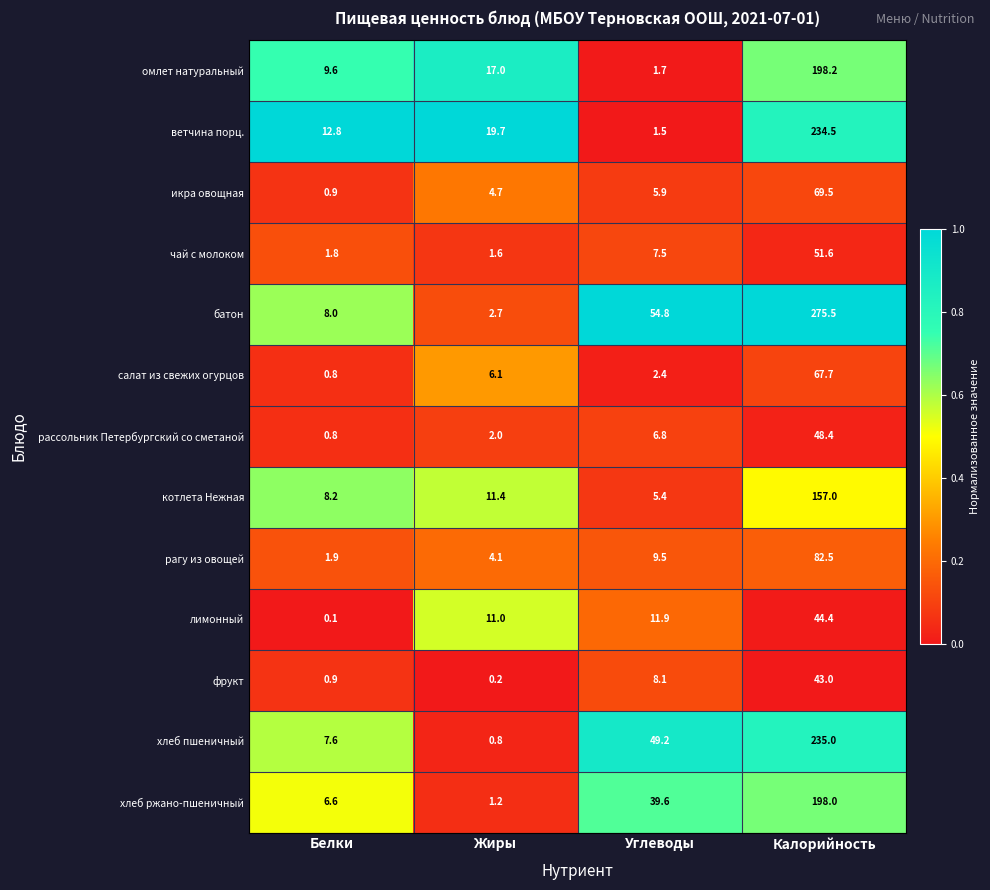

List the series in order of their peak value, lowest first.

фрукт, лимонный, рассольник Петербургский со сметаной, чай с молоком, салат из свежих огурцов, икра овощная, рагу из овощей, котлета Нежная, хлеб ржано-пшеничный, омлет натуральный, ветчина порц., хлеб пшеничный, батон